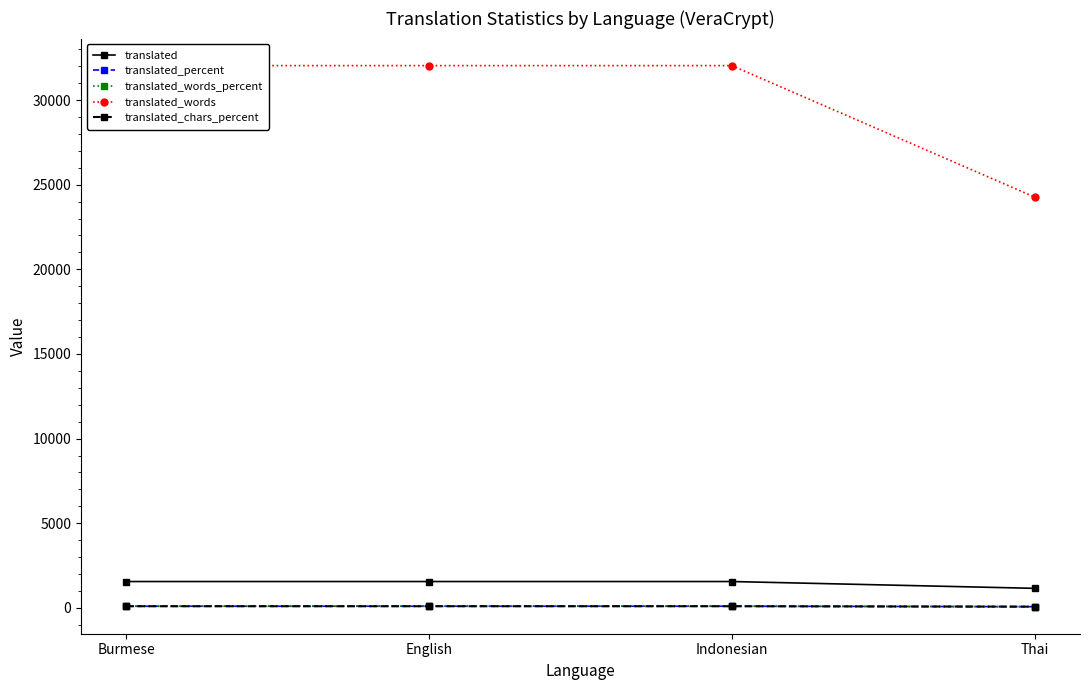

True or false: translated_words has more than 0 points higher than both neighbors.

False